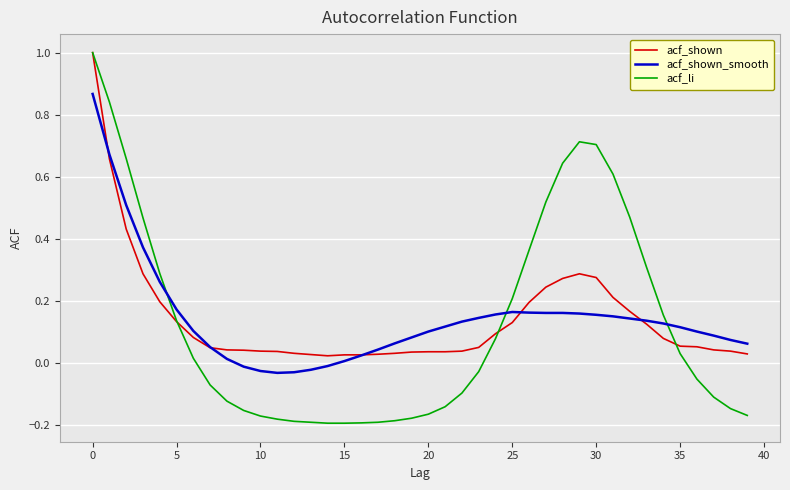

What are all the series names shown in the legend?

acf_shown, acf_shown_smooth, acf_li